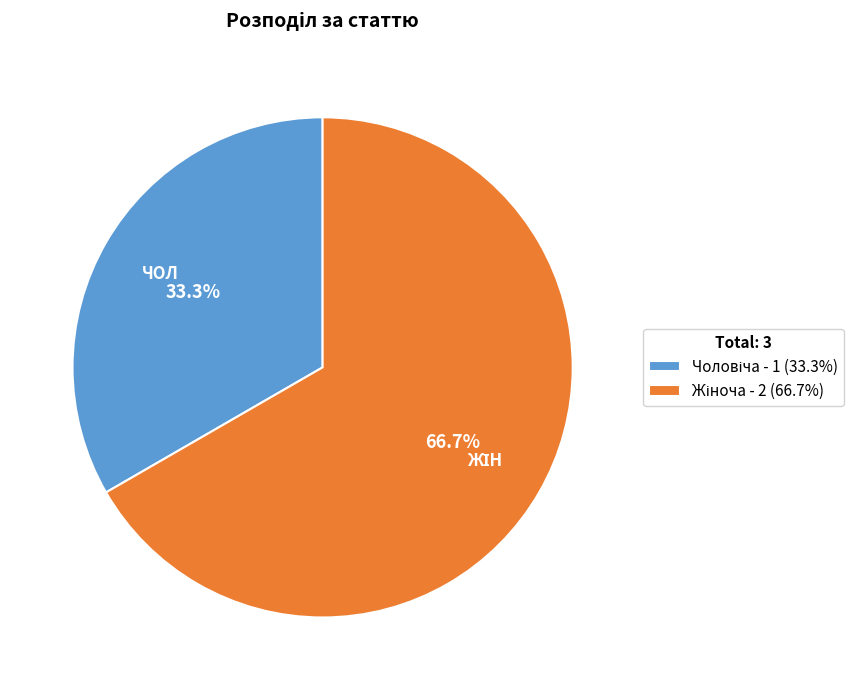

Is there any slice that represents more than half of the pie?

Yes